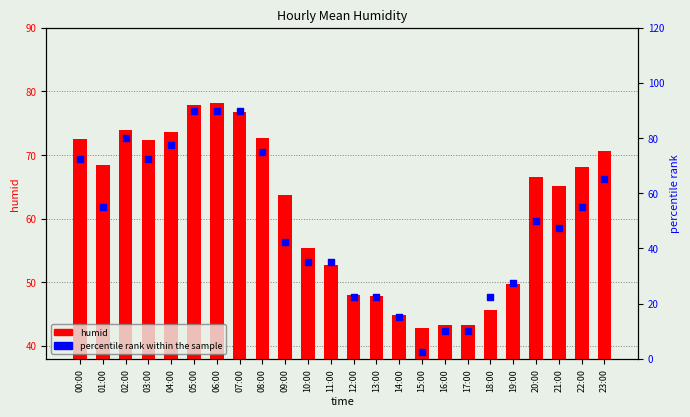

Which series has the largest Y range (max minus min)?

percentile rank within the sample